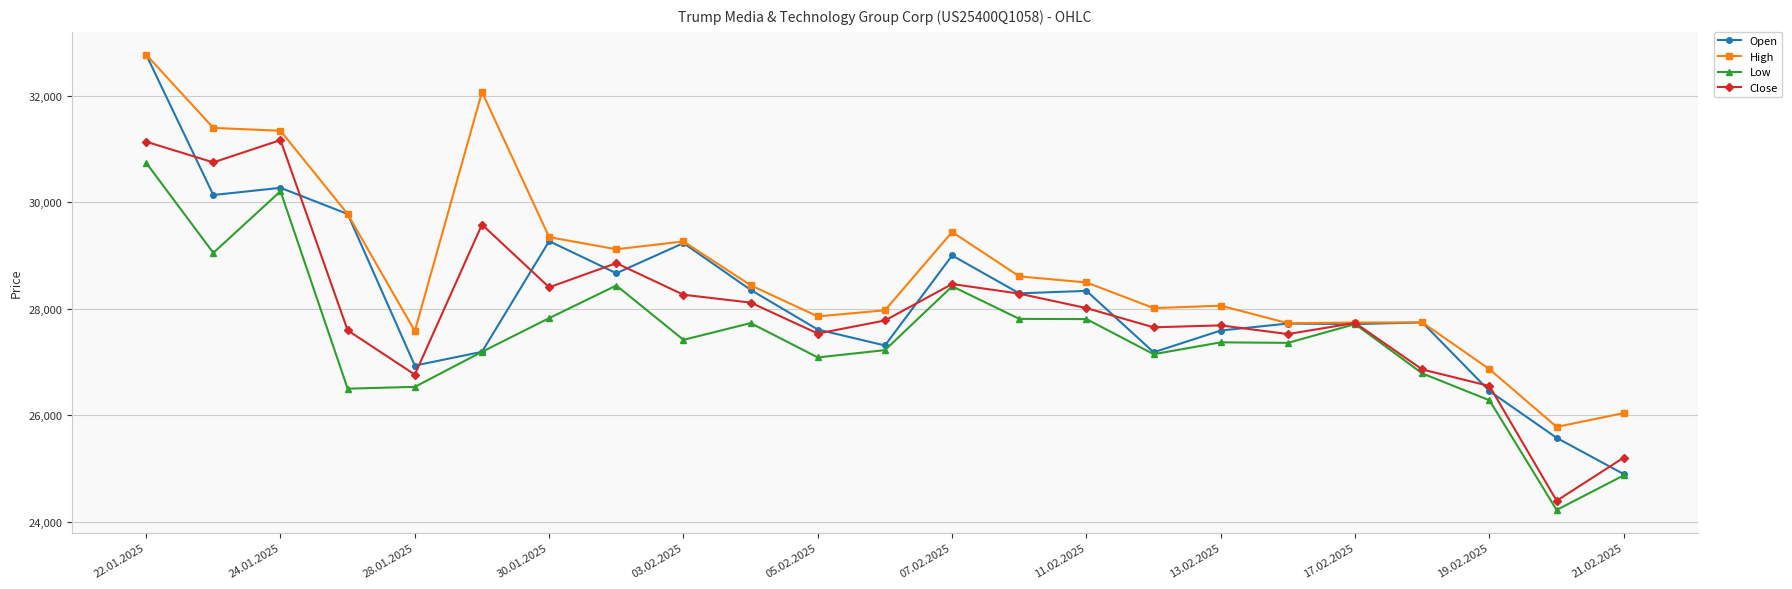

What is the value of the High point at the 23rd from the left?

26044